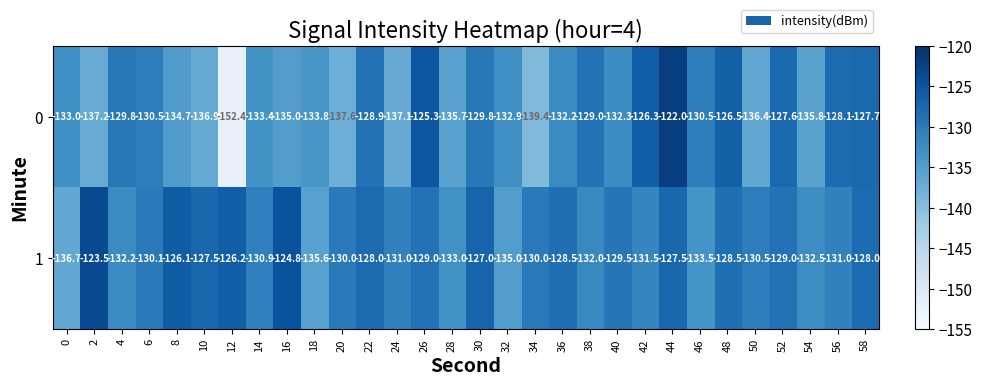

The 0 series shows -133.4 at 14. True or false?

True